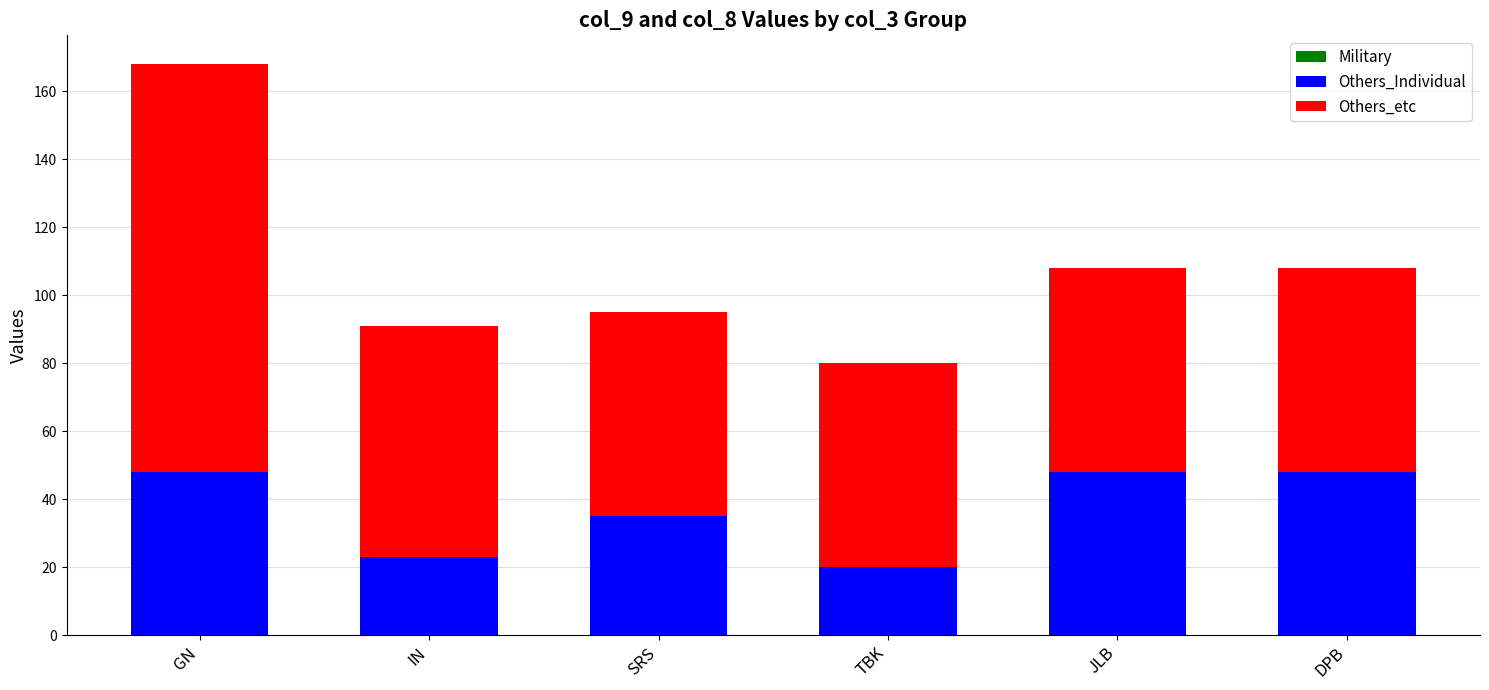

How many series are shown in this chart?

2